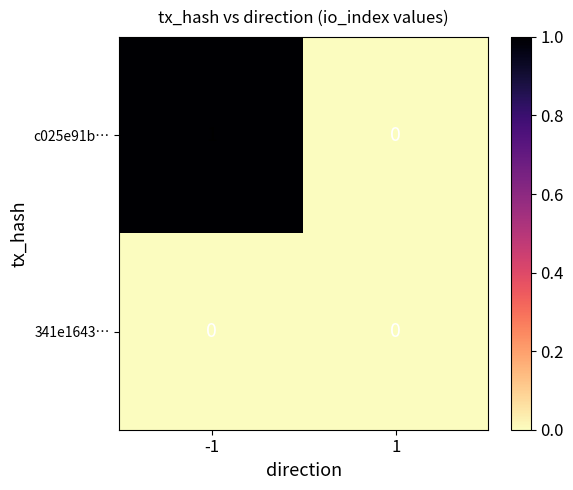

Reading left to right, extract all data points from this chart.

c025e91b…: -1=1	1=0
341e1643…: -1=0	1=0